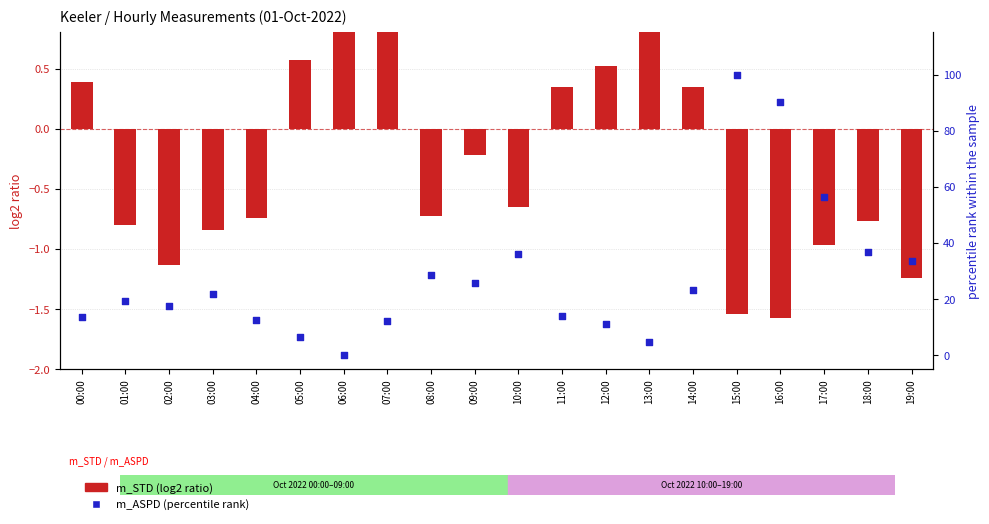

At which category is the sum across all series the highest?

15:00